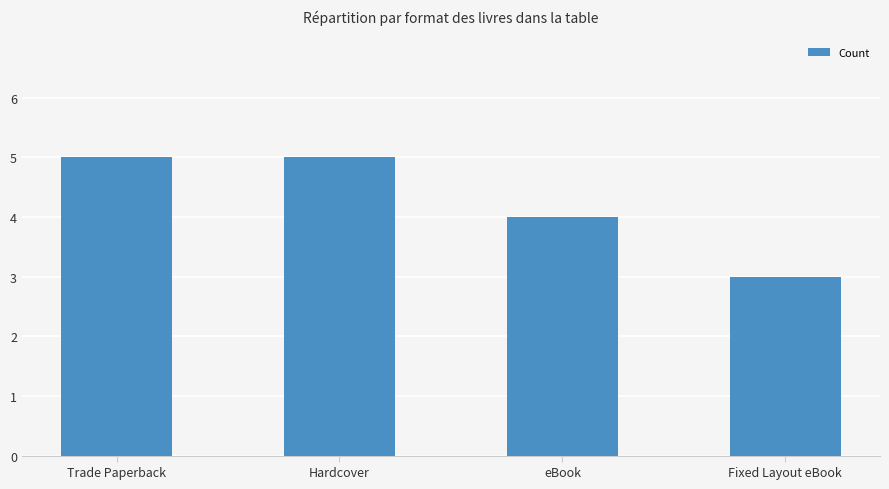

What is the maximum value shown in the chart?

5